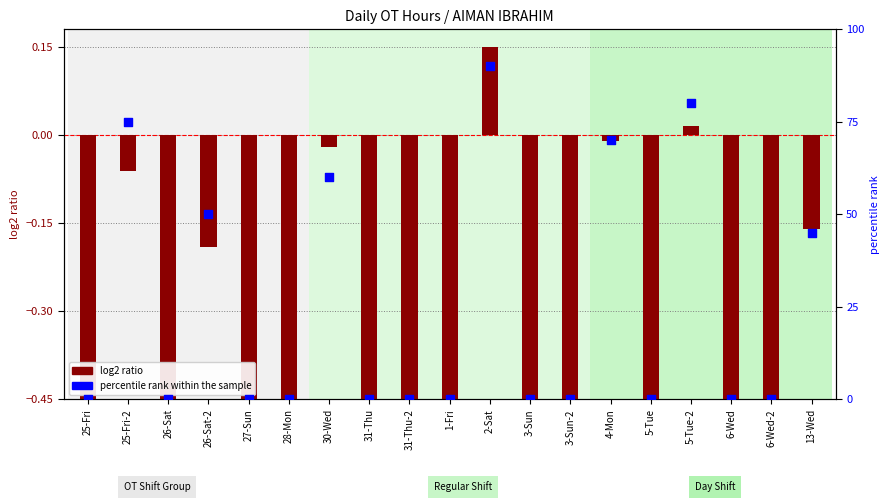

Between 6-Wed-2 and 25-Fri-2, which is larger?

25-Fri-2